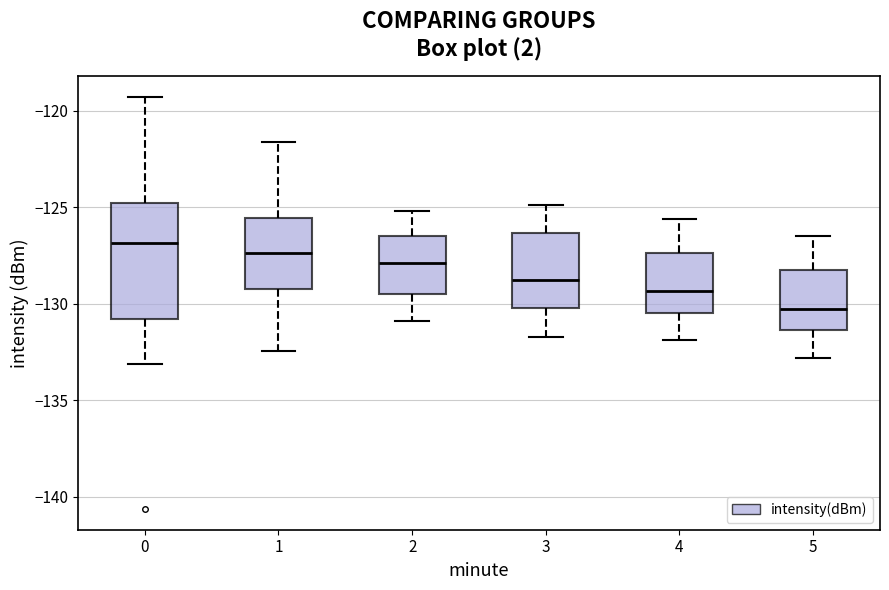

Which box's median line is the lowest?

5